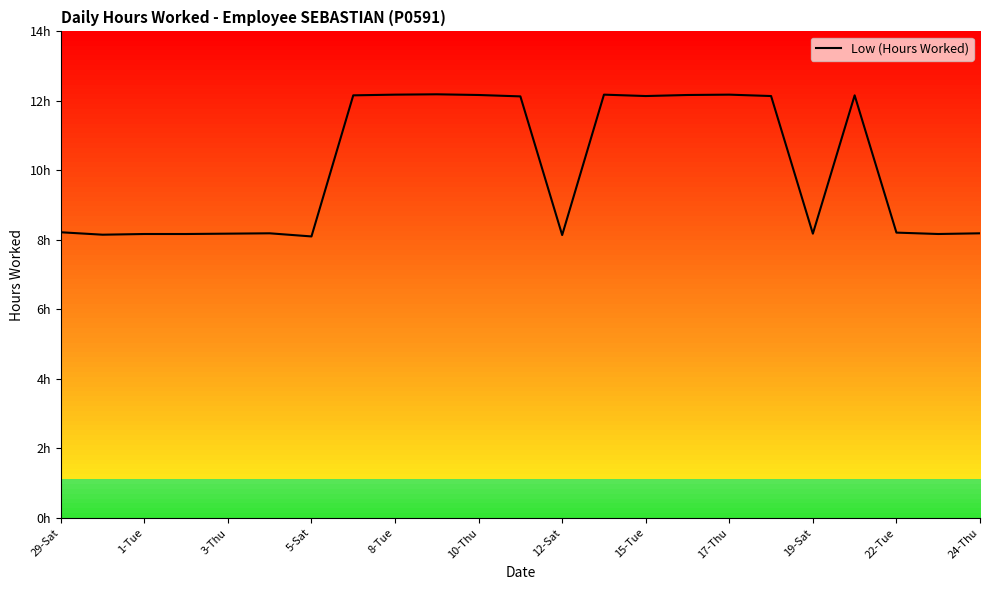

Does the chart display data point markers on the line(s)?

No